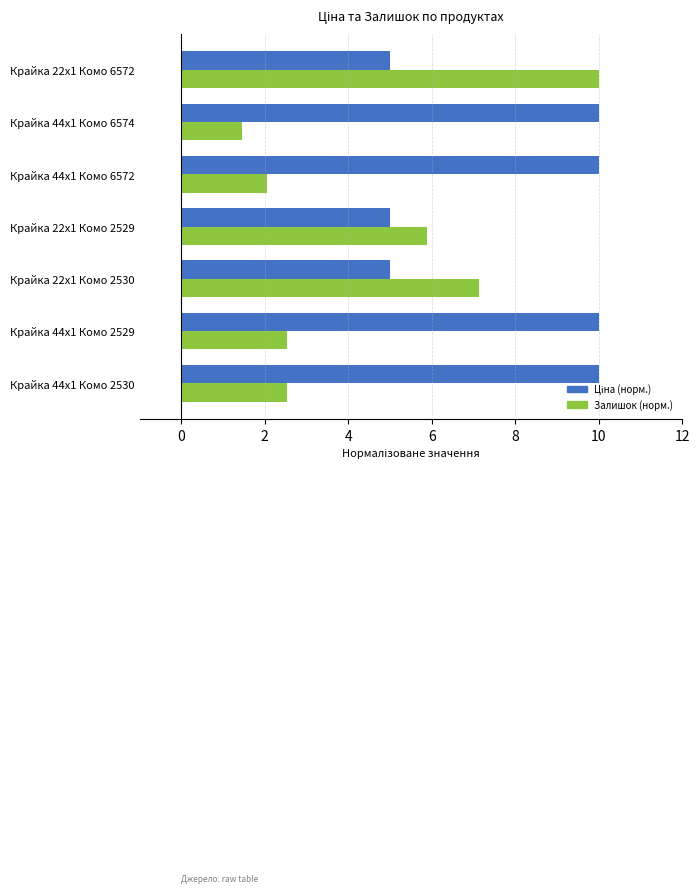

What is the sum of all Залишок (норм.) values?

31.6